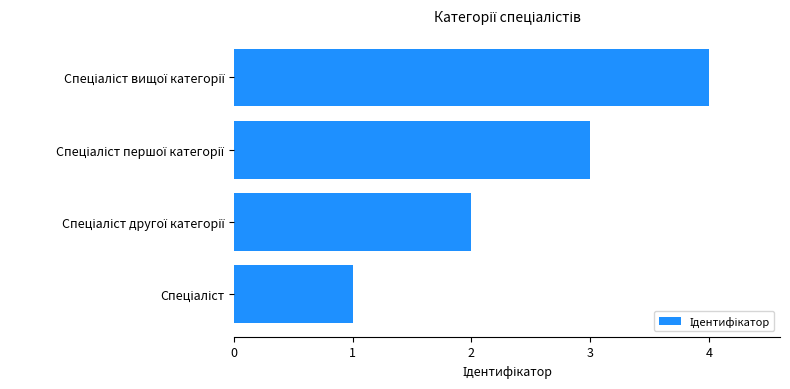

What is the difference between the maximum and minimum values?

3